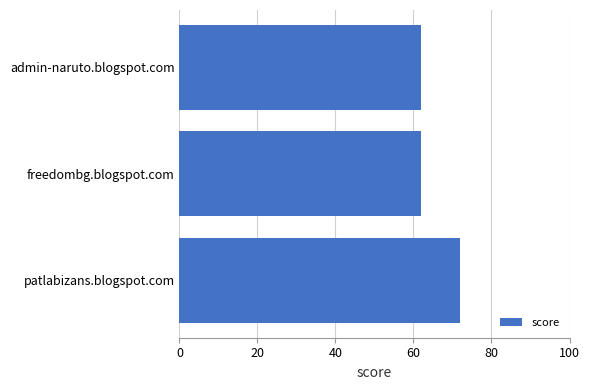

What is the ratio of the value at freedombg.blogspot.com to the value at admin-naruto.blogspot.com?

1.0